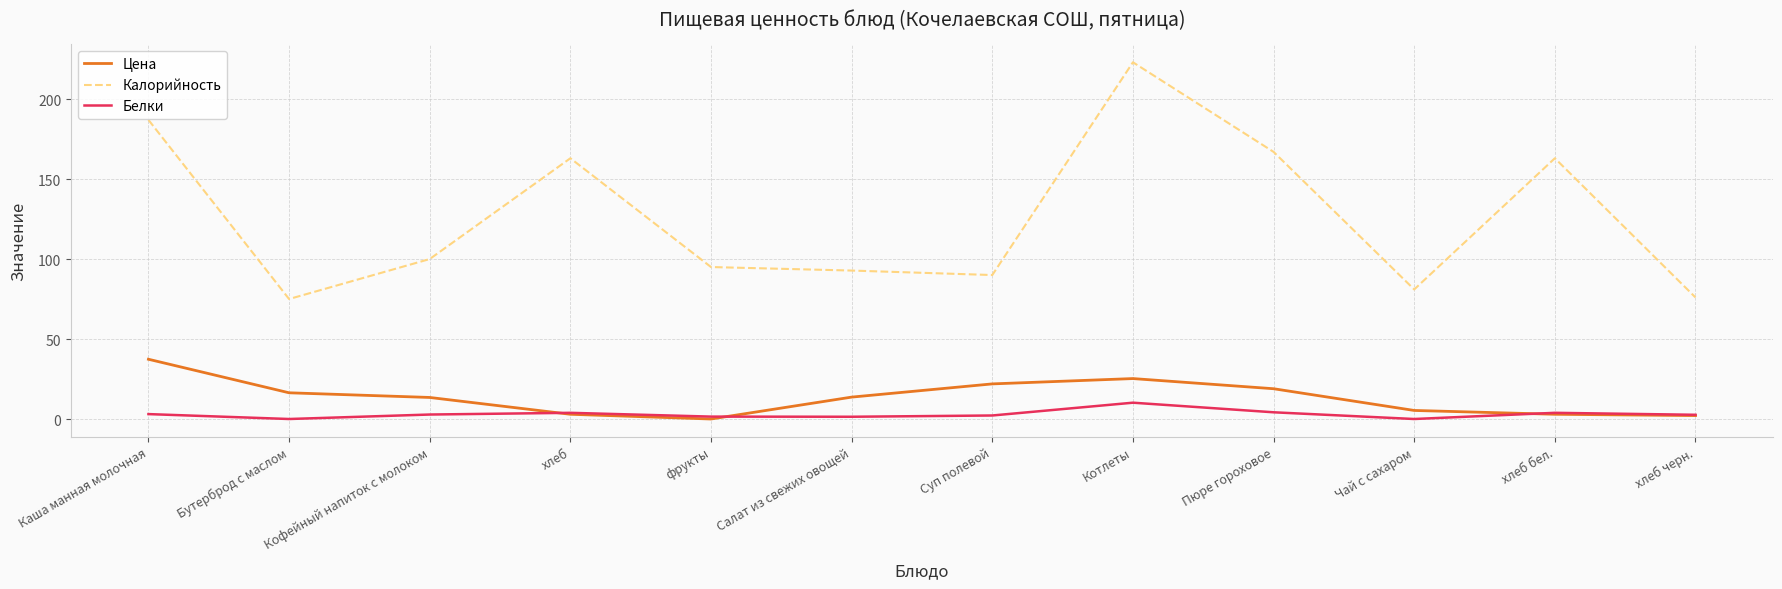

True or false: Белки has more than 0 points higher than both neighbors.

True